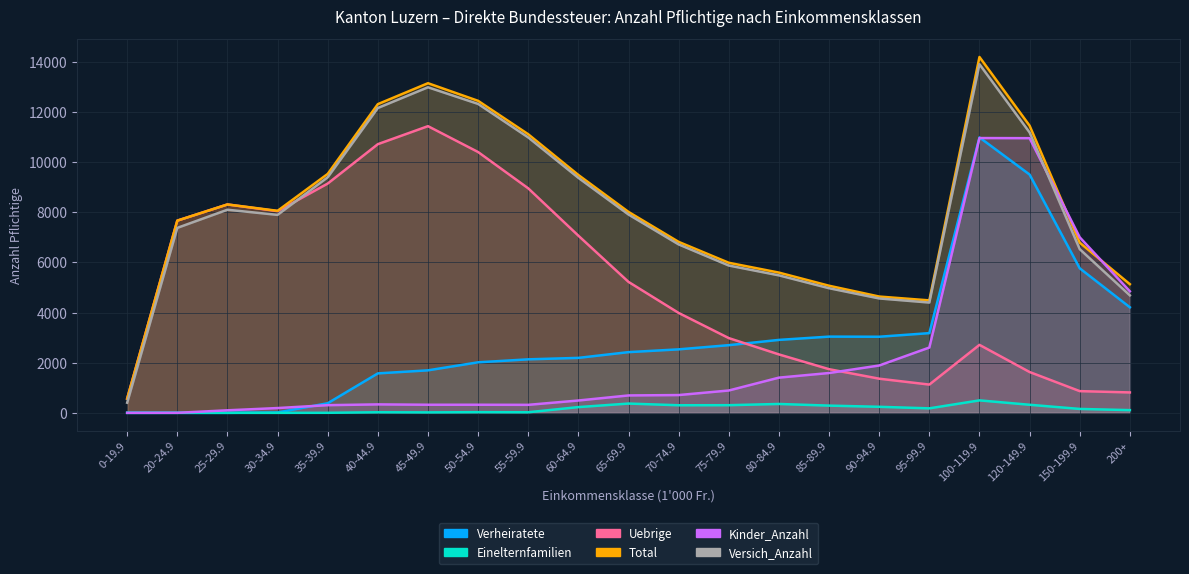

Between 120-149.9 and 95-99.9, which is larger?

120-149.9